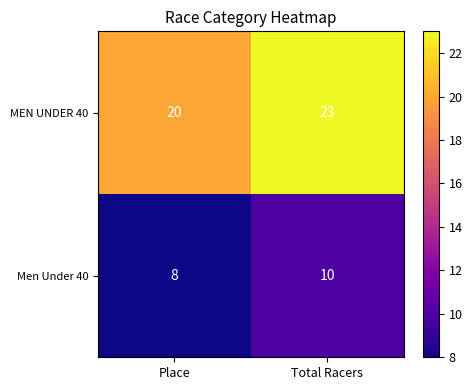

Rank the series by their maximum value, from highest to lowest.

MEN UNDER 40, Men Under 40